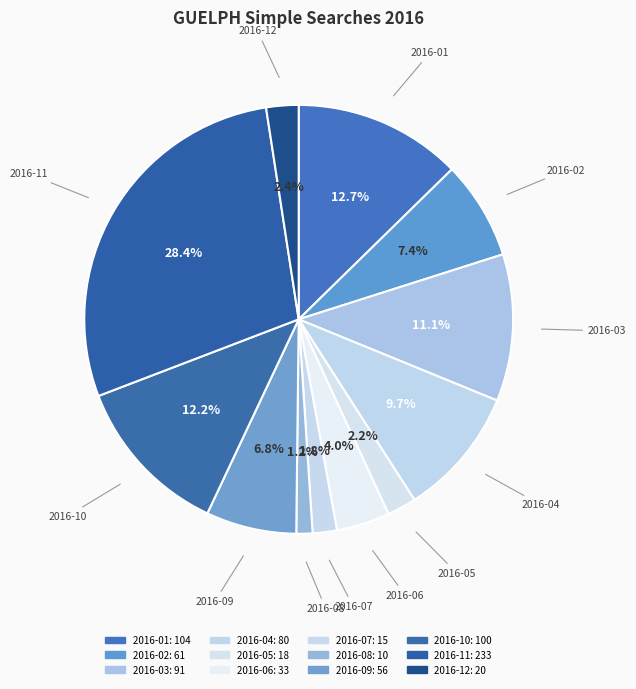

What is the largest slice in the pie chart?

2016-11